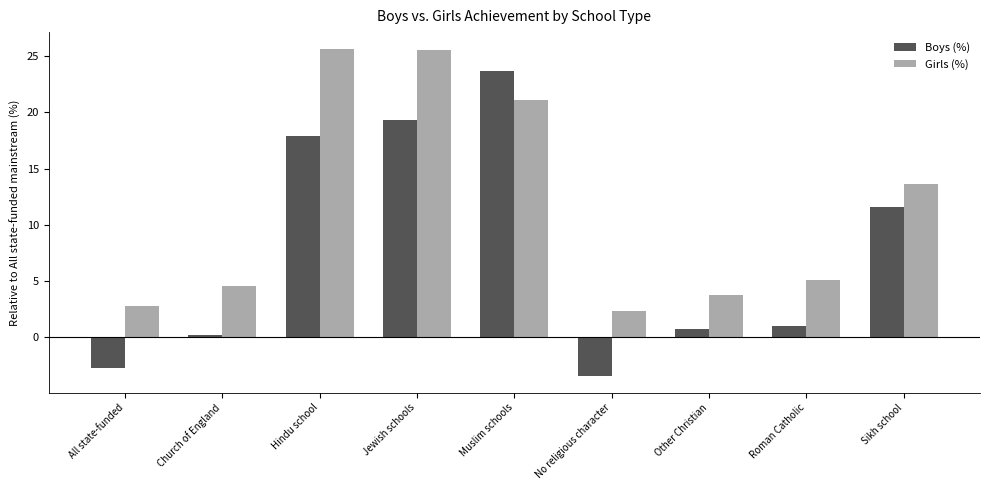

How many bars are there in total?

18